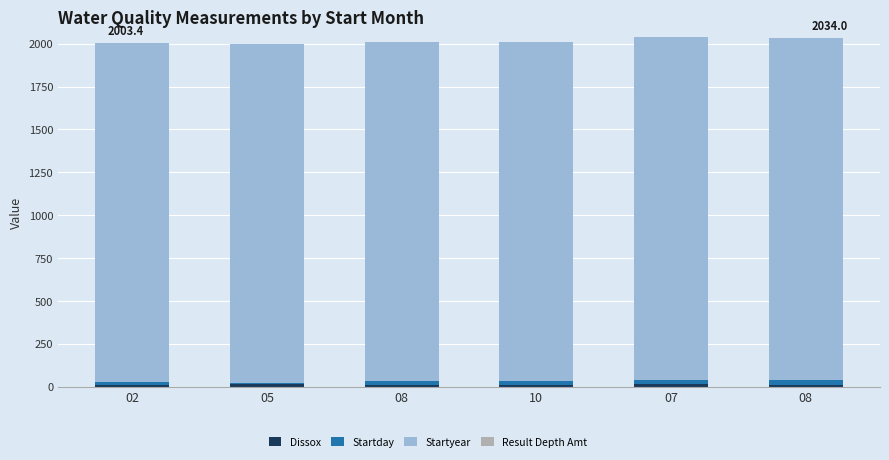

What is the total value across all series at 02?

2003.4